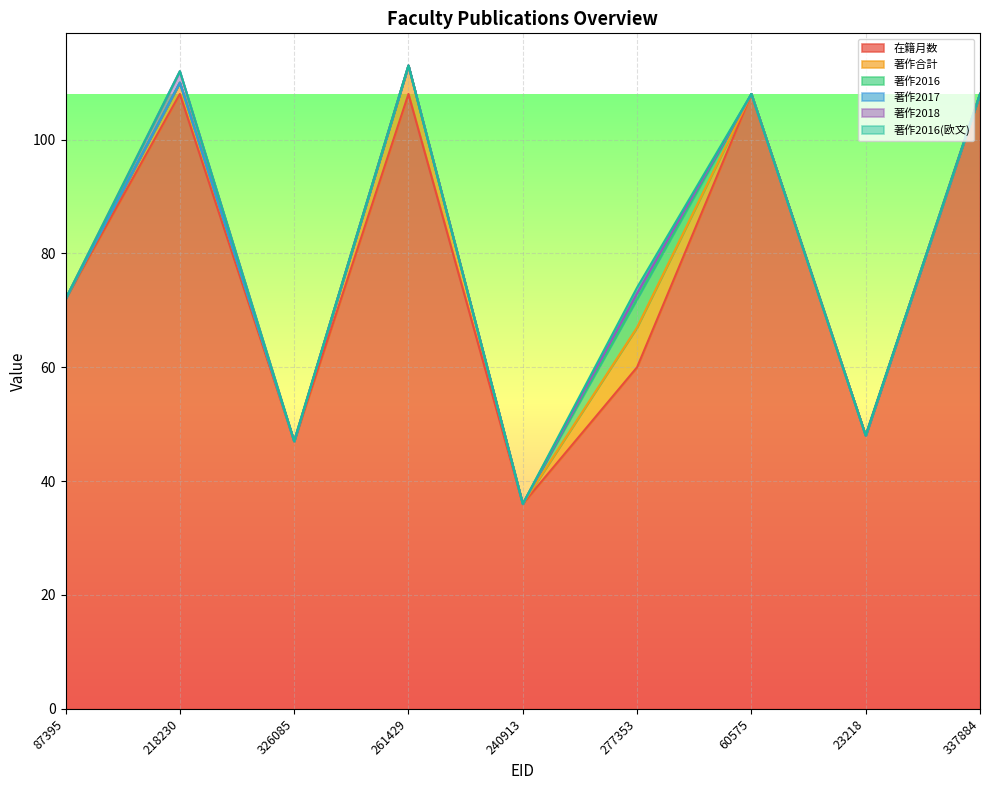

Rank the series at 326085 from highest to lowest value.

在籍月数, 著作合計, 著作2016, 著作2017, 著作2018, 著作2016(欧文)